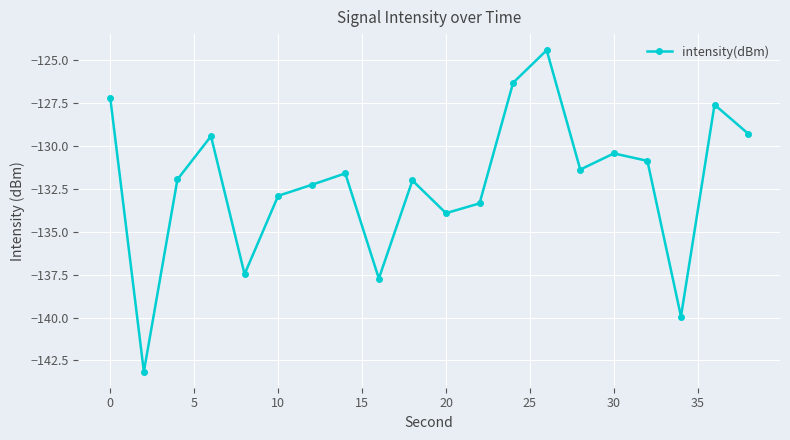

What is the difference between the second highest and minimum values?

16.9